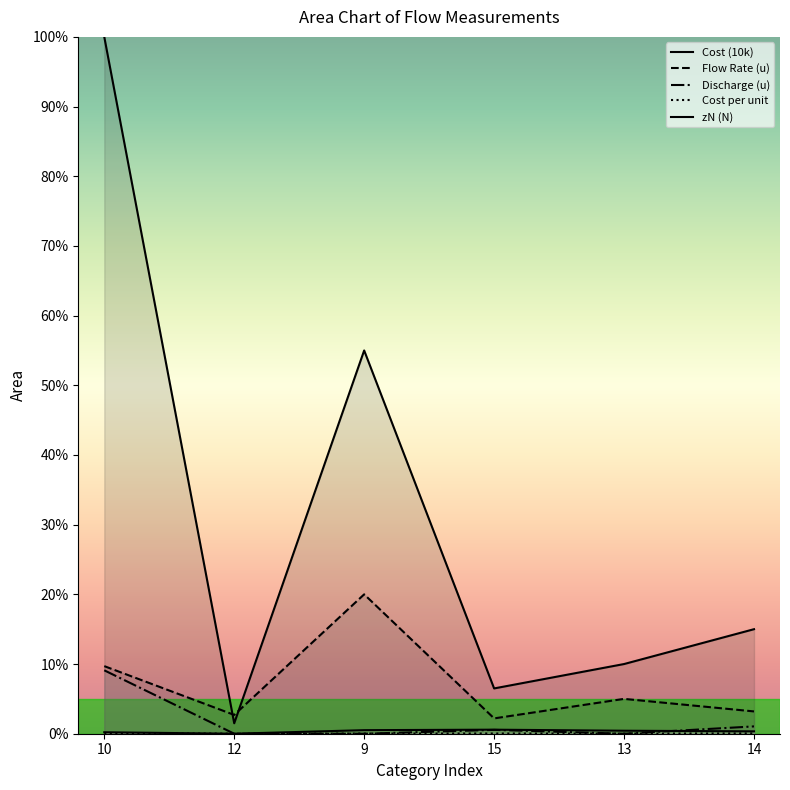

Does the chart display data point markers on the line(s)?

No